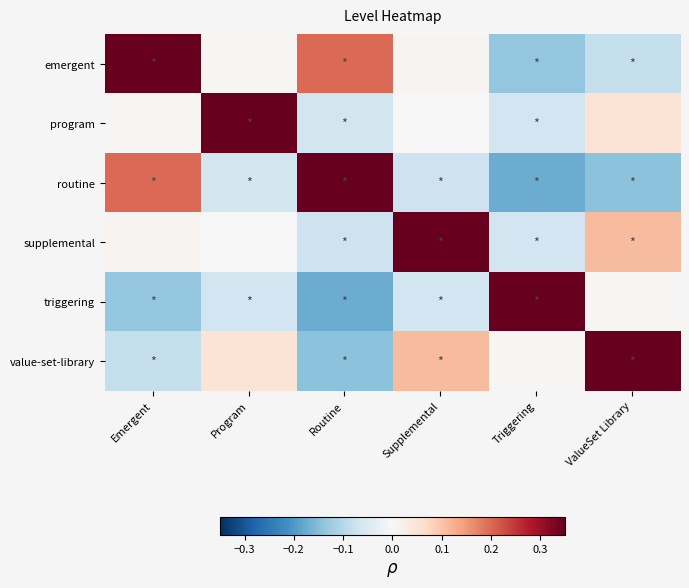

Reading right to left, list all the values displayed in this chart.

emergent: ValueSet Library=-0.1	Triggering=-0.1	Supplemental=0.0	Routine=0.2	Program=0.0	Emergent=0.3
program: ValueSet Library=0.0	Triggering=-0.1	Supplemental=-0.0	Routine=-0.1	Program=0.3	Emergent=0.0
routine: ValueSet Library=-0.1	Triggering=-0.2	Supplemental=-0.1	Routine=0.3	Program=-0.1	Emergent=0.2
supplemental: ValueSet Library=0.1	Triggering=-0.1	Supplemental=0.3	Routine=-0.1	Program=-0.0	Emergent=0.0
triggering: ValueSet Library=0.0	Triggering=0.3	Supplemental=-0.1	Routine=-0.2	Program=-0.1	Emergent=-0.1
value-set-library: ValueSet Library=0.3	Triggering=0.0	Supplemental=0.1	Routine=-0.1	Program=0.0	Emergent=-0.1